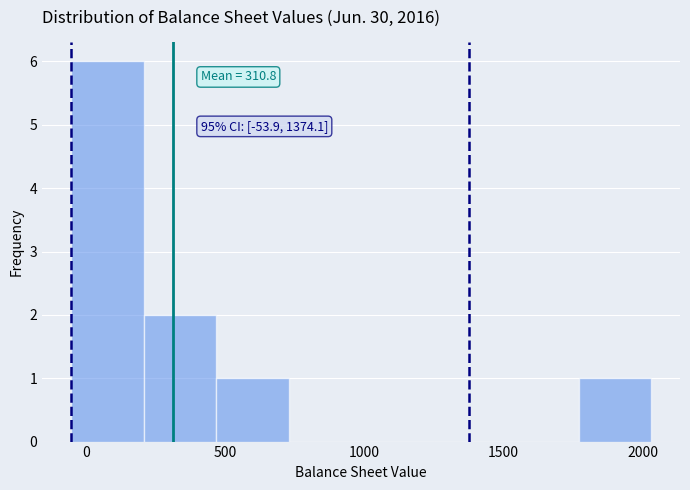

Which range on the x-axis has the tallest bar?

-50 to 200